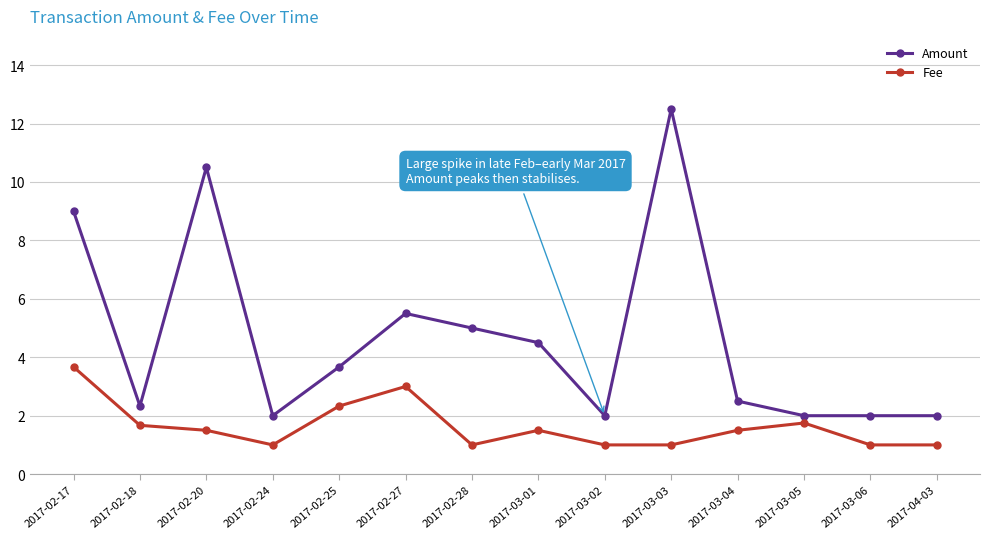

Is the value of Fee at 2017-04-03 greater than the value of Amount at 2017-02-27?

No